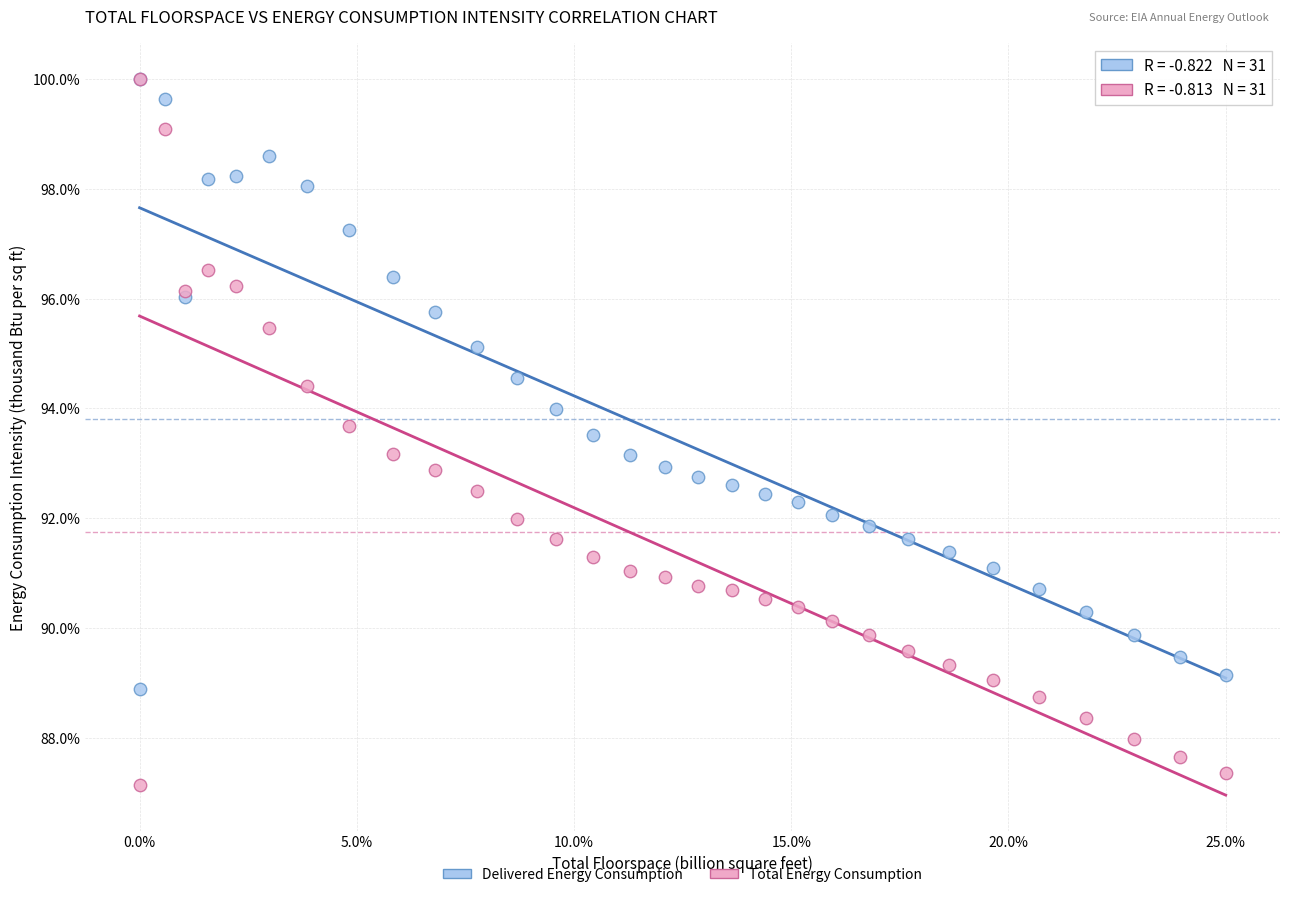

Which series has the widest spread of Y values?

Total Energy Consumption